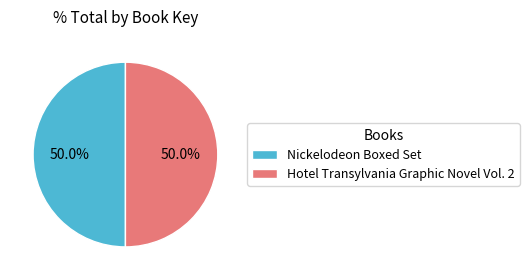

Approximately how many times larger is the value at Hotel Transylvania Graphic Novel Vol. 2 compared to Nickelodeon Boxed Set?

1.0